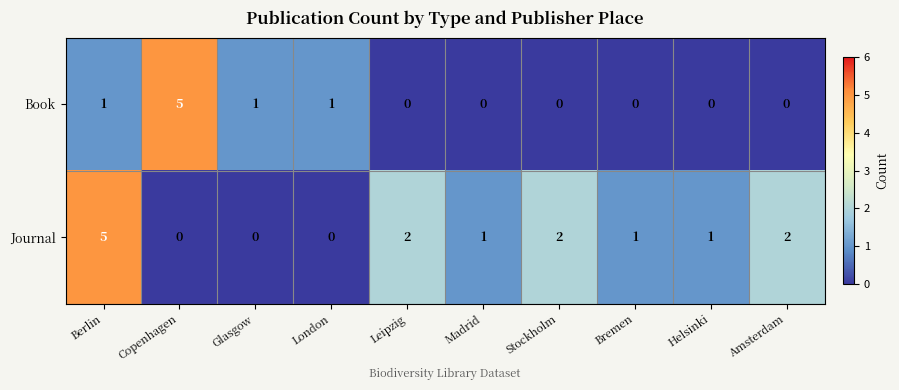

Rank the series by their average value, from lowest to highest.

Book, Journal